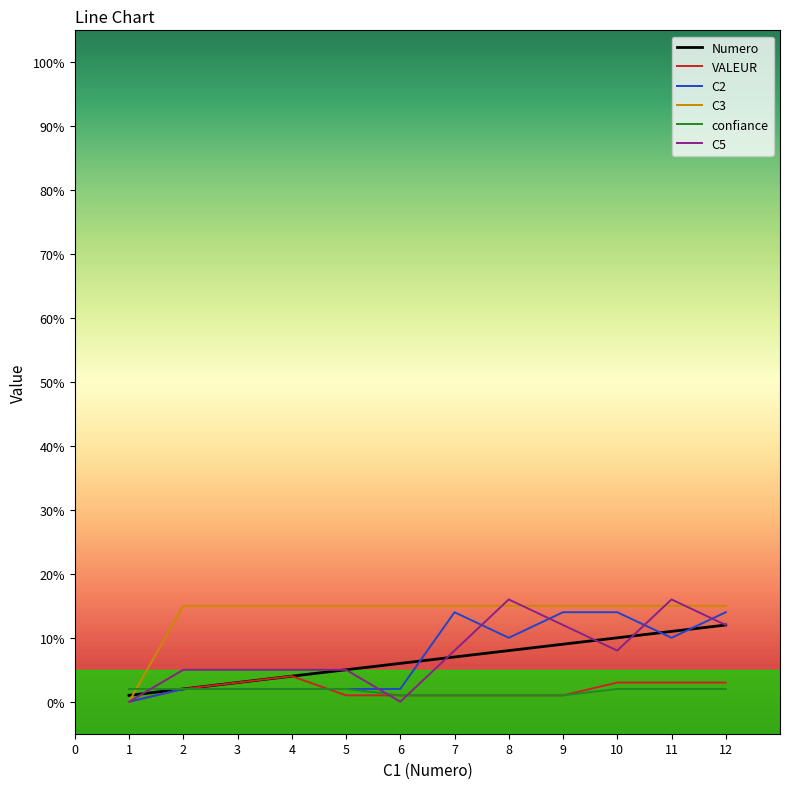

Reading left to right, extract all data points from this chart.

Numero: 1	2	3	4	5	6	7	8	9	10	11	12
VALEUR: 0	2	3	4	1	1	1	1	1	3	3	3
C2: 0	2	2	2	2	2	14	10	14	14	10	14
C3: 0	15	15	15	15	15	15	15	15	15	15	15
confiance: 2	2	2	2	2	1	1	1	1	2	2	2
C5: 0	5	5	5	5	0	8	16	12	8	16	12